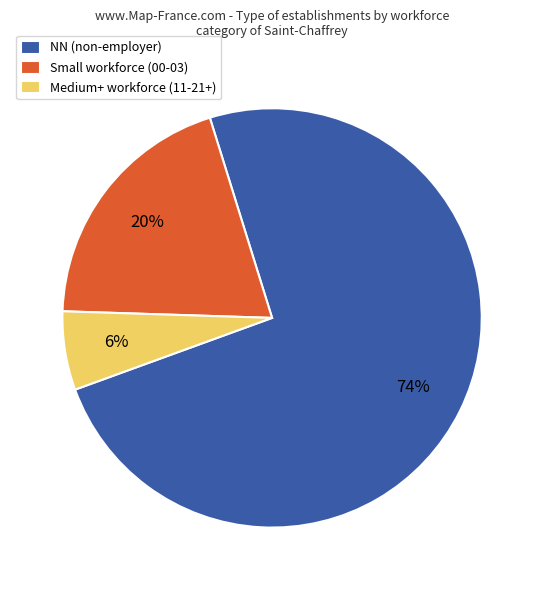

Between Small workforce (00-03) and NN (non-employer), which is larger?

NN (non-employer)